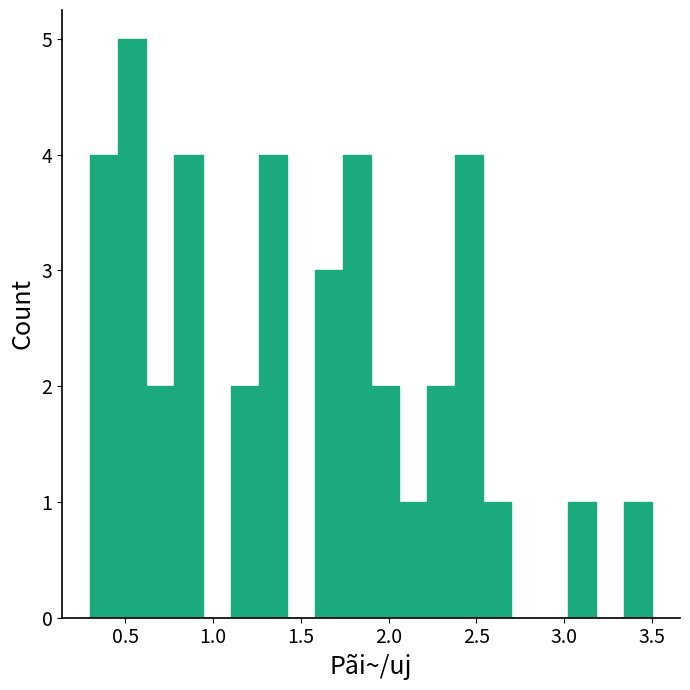

Read against the x-axis, roughly where is the centre of the tallest bar?

0.55